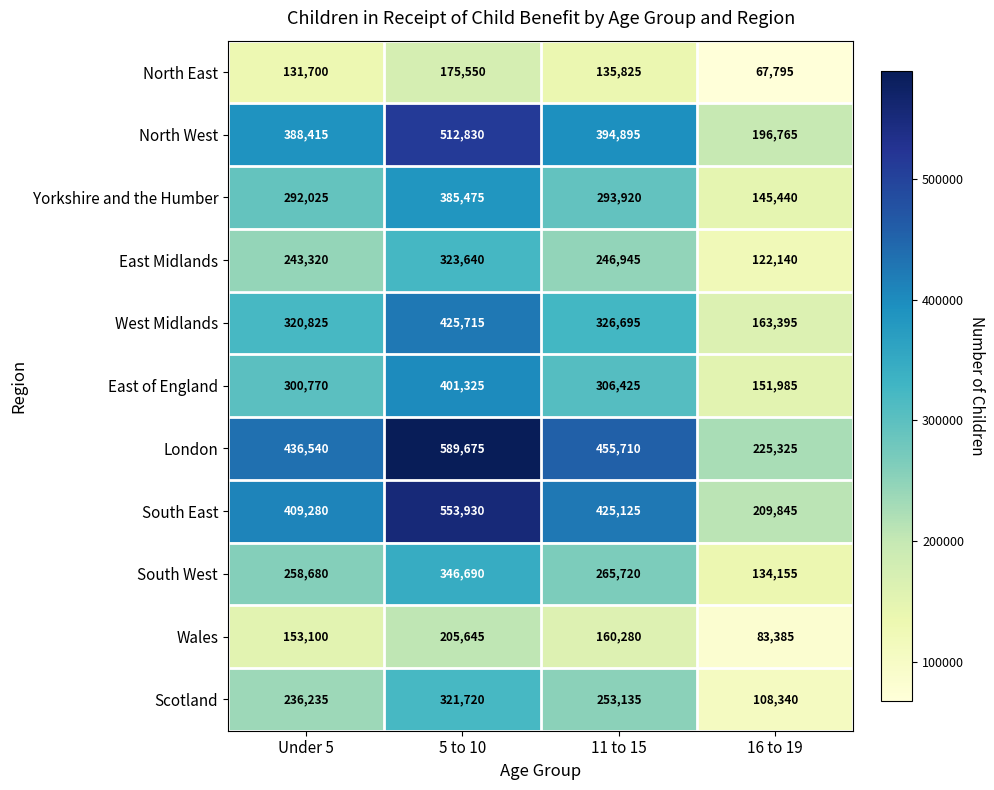

True or false: Yorkshire and the Humber has a value of 145440 at 16 to 19.

True